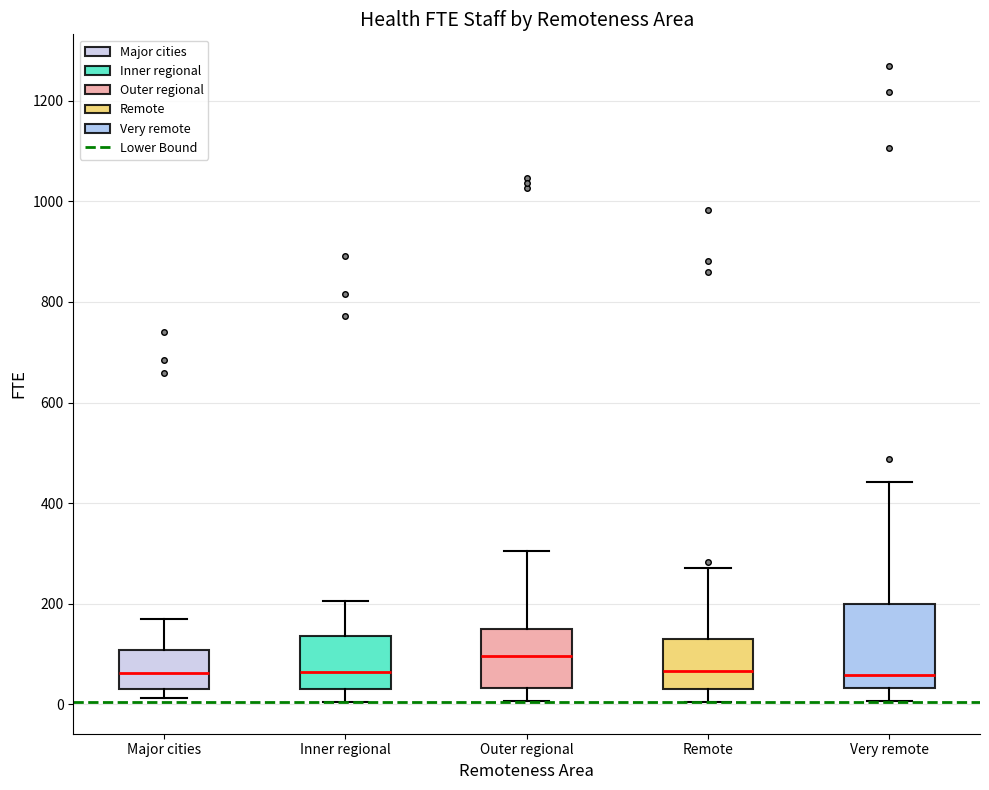

Where does the lower whisker of the box for Outer regional end on the y-axis? The values are not printed on the chart, so give them approximately, as read against the axis.

0